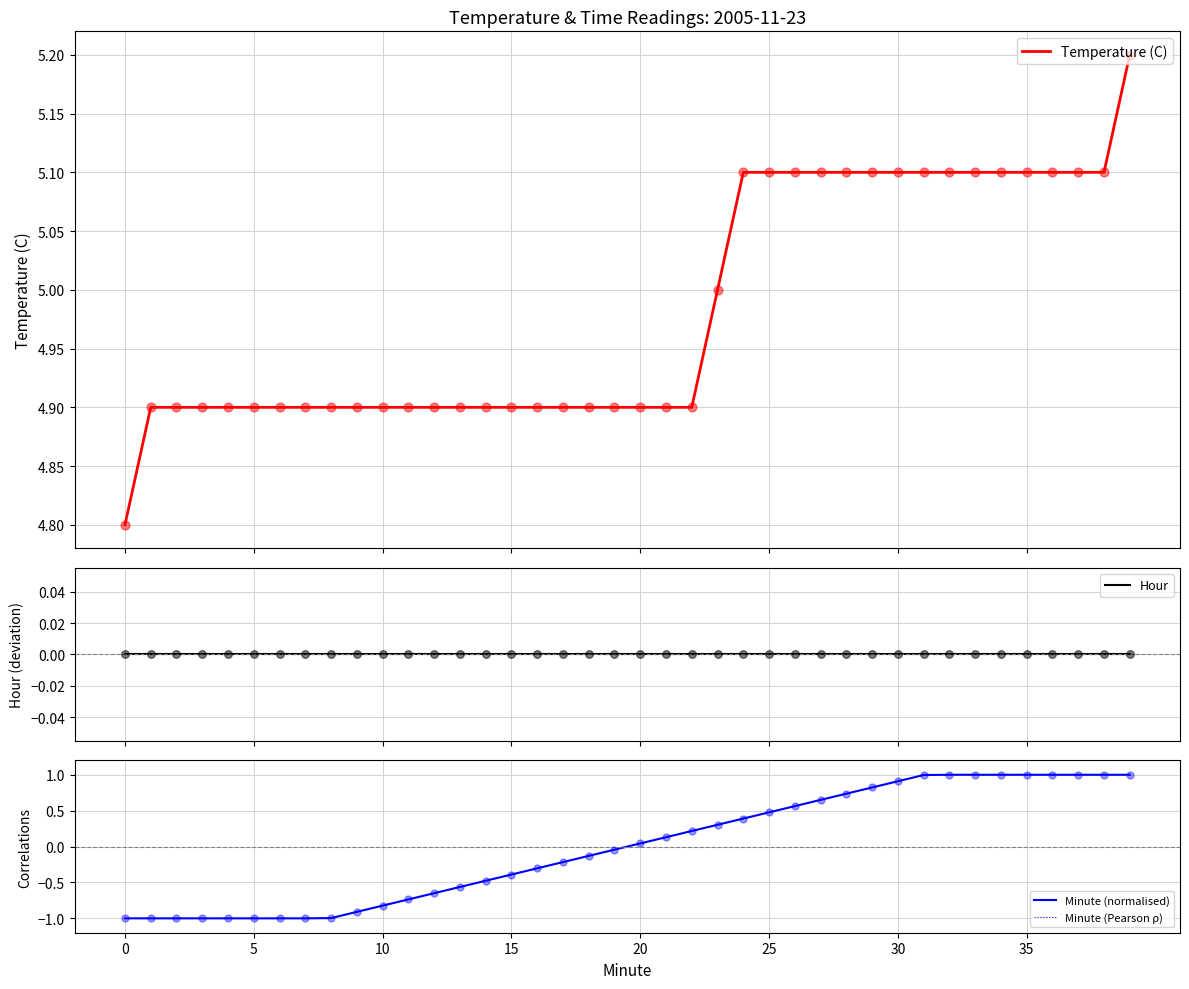

At how many categories does at least one series exceed 0?

40